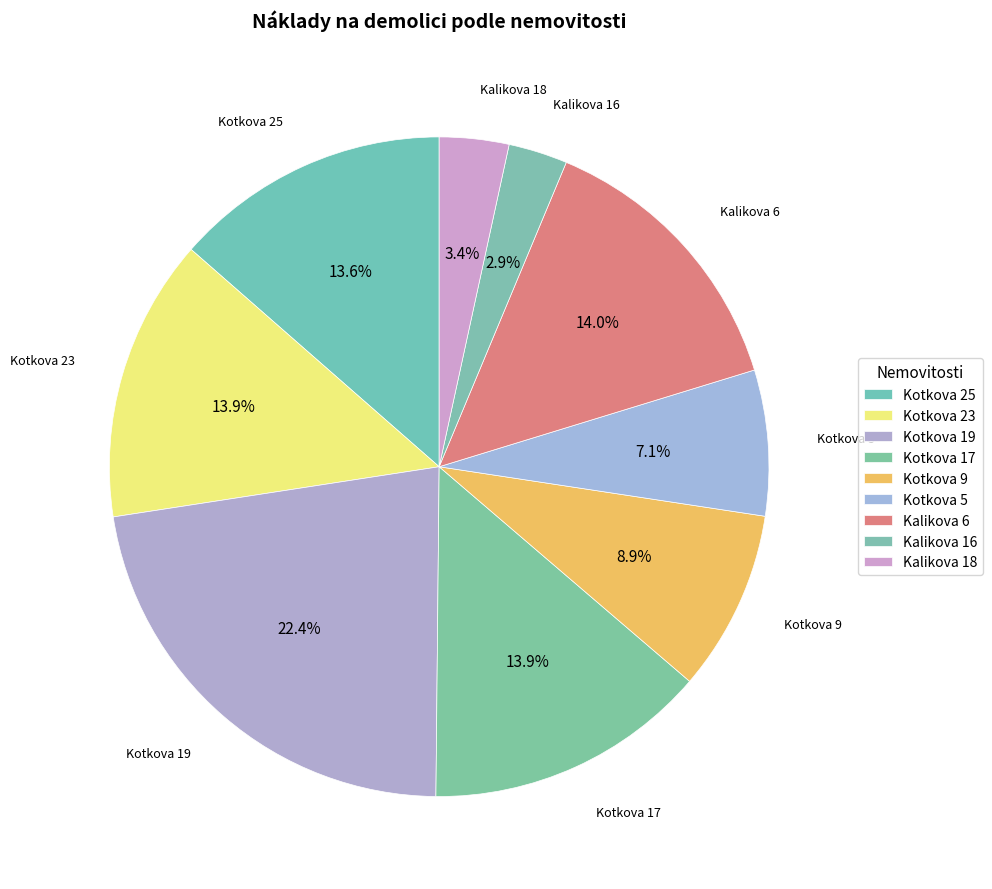

Count the number of slices in the pie.

9